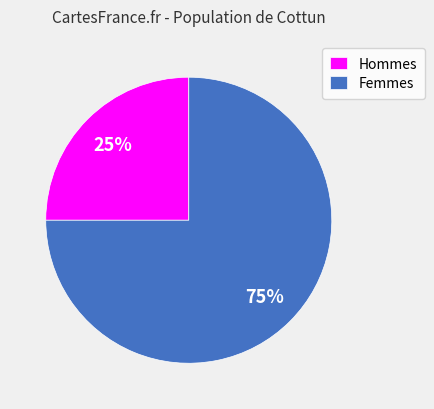

To the nearest percent, what portion does Femmes represent?

75%